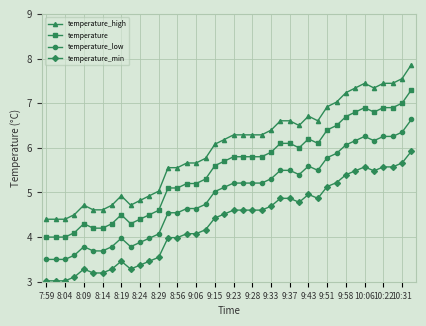

How many data points in temperature_high are above 6?

22